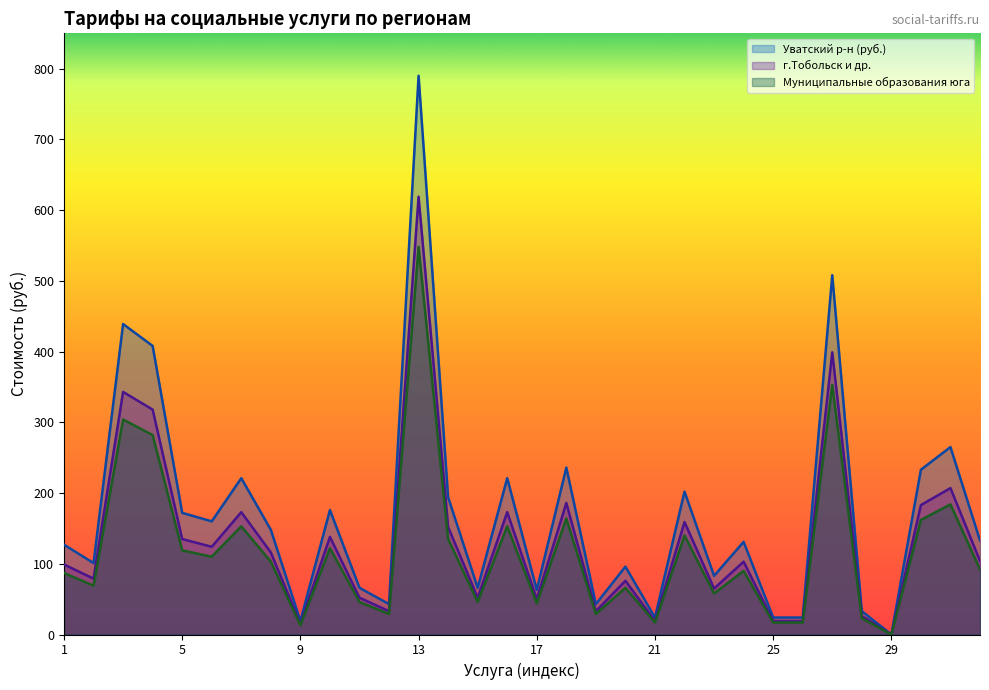

The Муниципальные образования юга series shows 138 at 3. True or false?

False